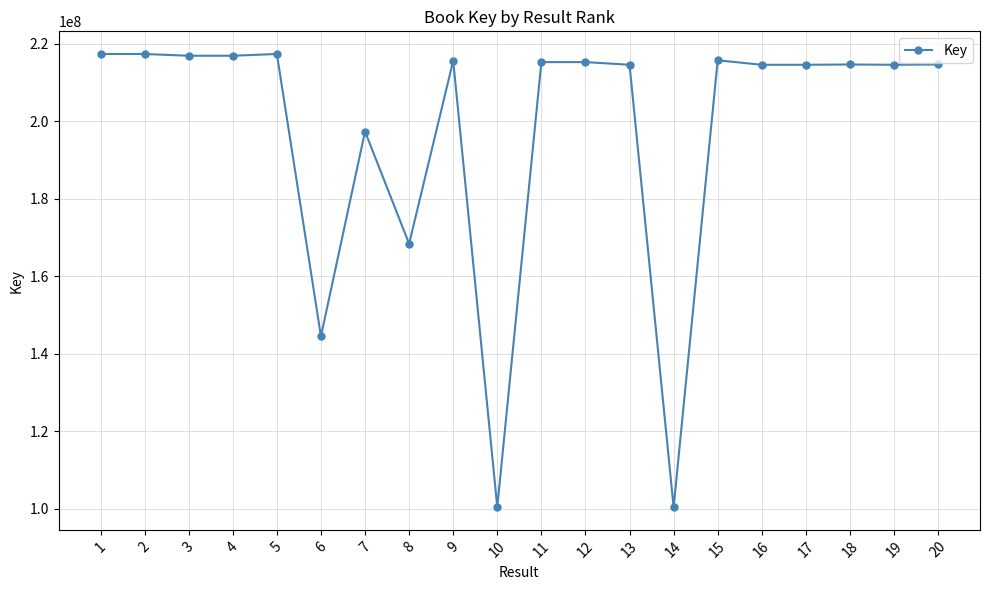

True or false: there are more than 1 points higher than both neighbors.

True